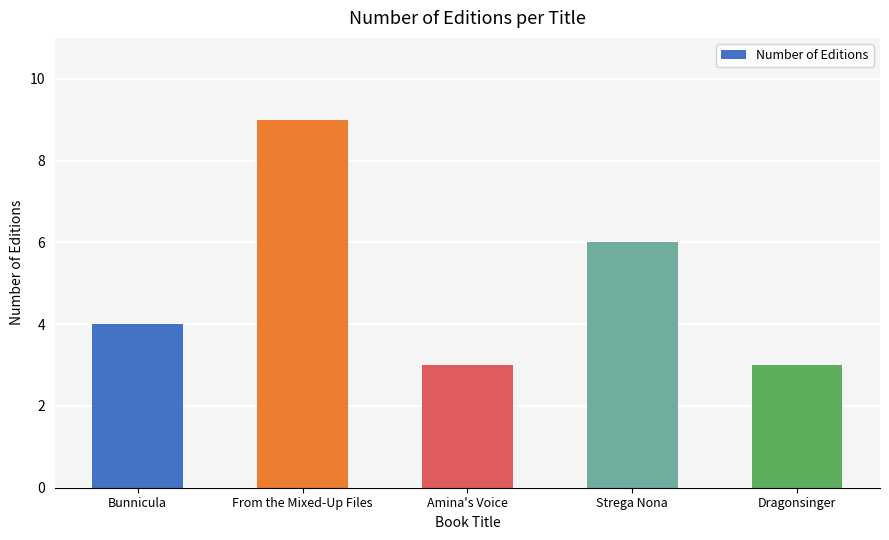

What is the change in value from Bunnicula to From the Mixed-Up Files?

+5